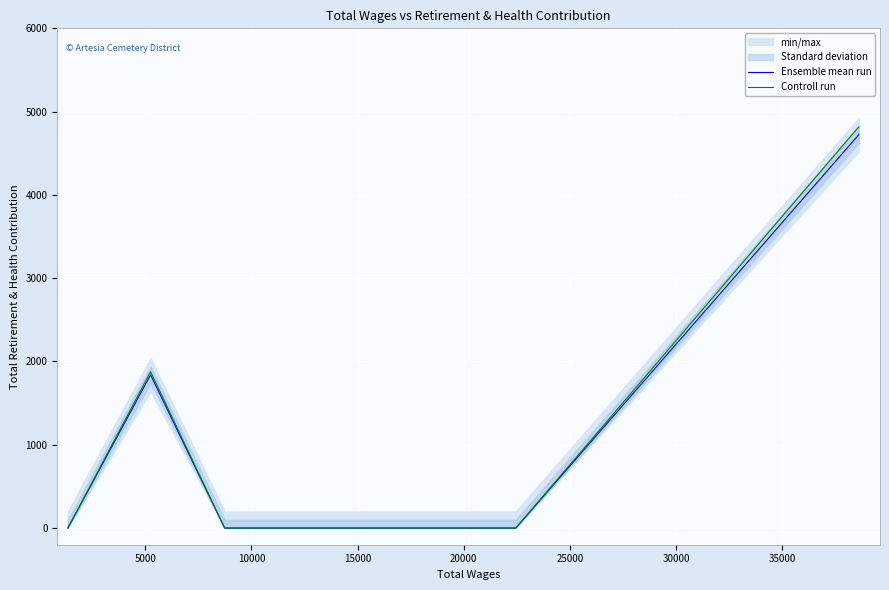

Reading left to right, extract all data points from this chart.

Ensemble mean run: 0.0	1840.0	0.0	0.0	0.0	4723.0
Controll run: 0.0	1876.8	0.0	0.0	0.0	4817.5